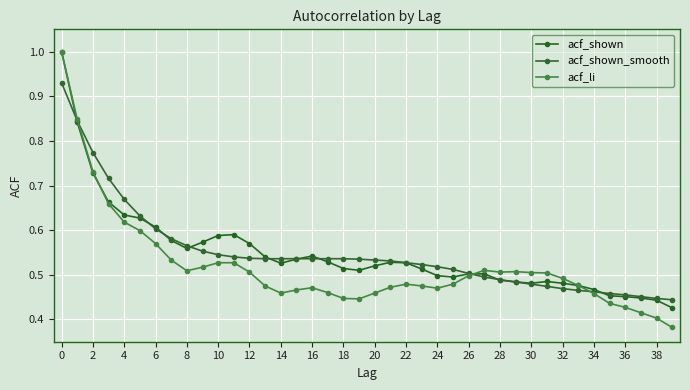

Which series has the widest spread of values?

acf_li